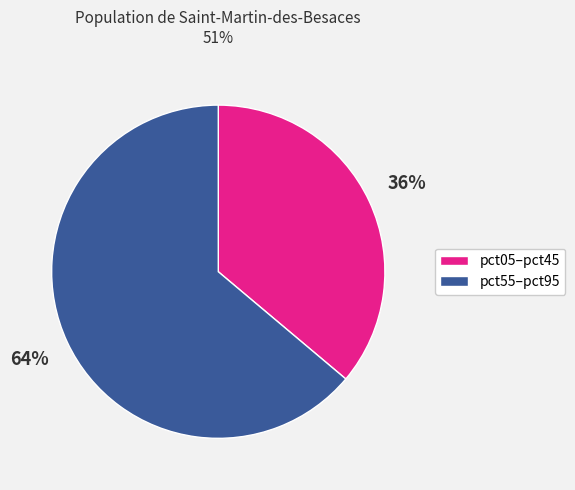

To the nearest percent, what is the difference between the largest and smallest slice percentages?

28%